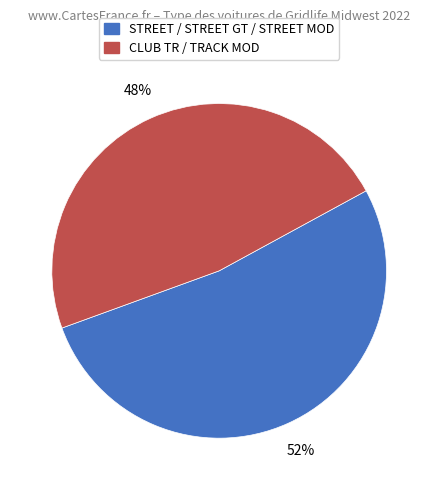

To the nearest percent, what is the combined percentage of CLUB TR / TRACK MOD and STREET / STREET GT / STREET MOD?

100%